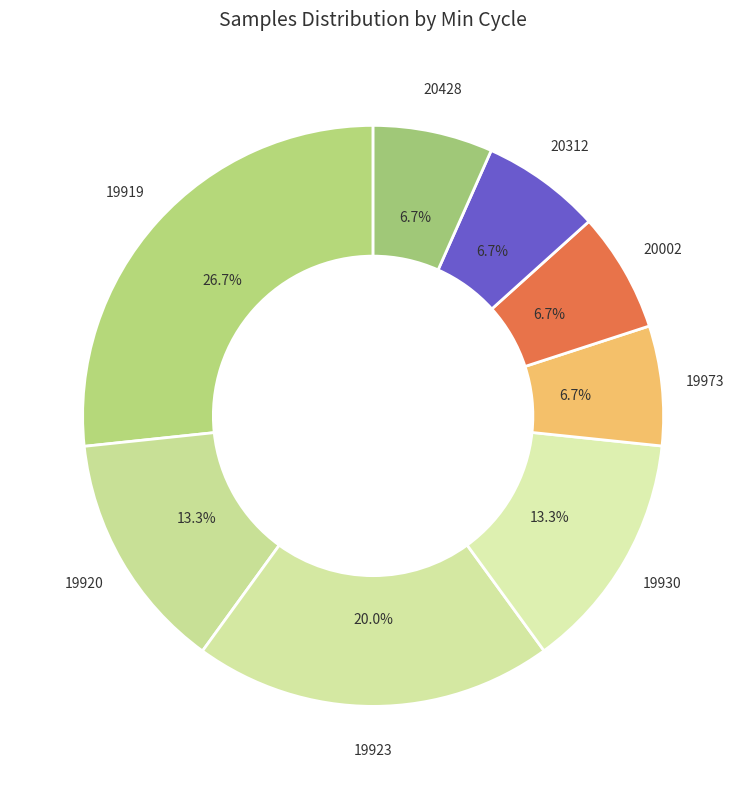

How many segments does this pie chart have?

8